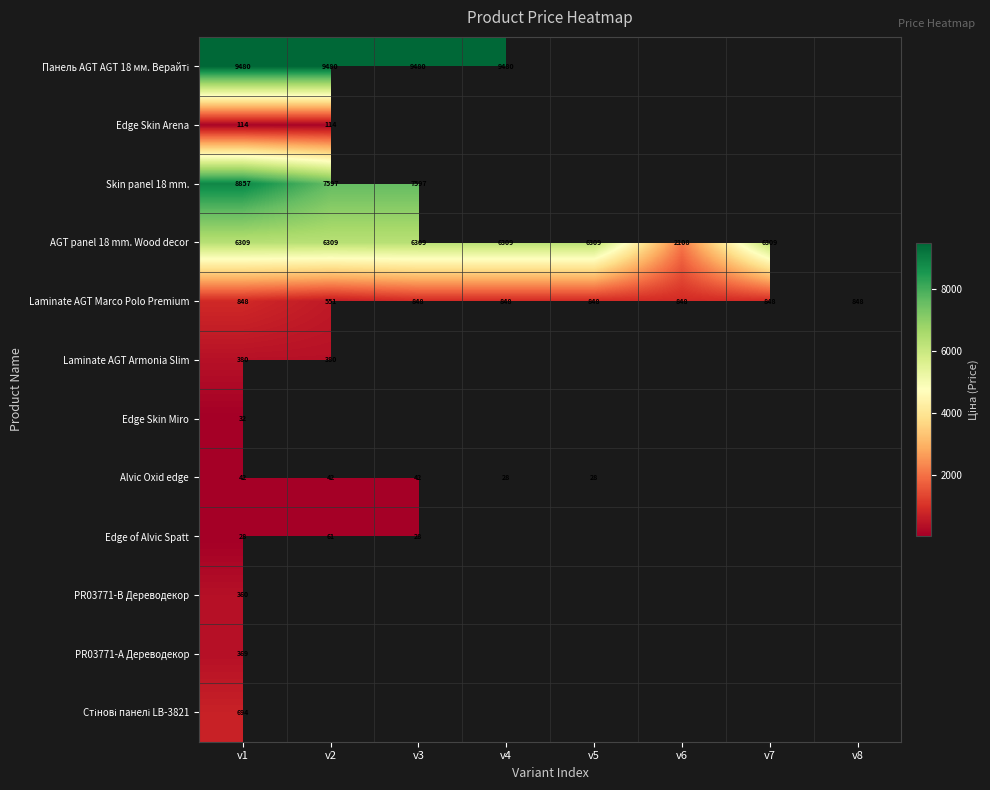

Is the value of AGT panel 18 mm. Wood decor at v3 greater than the value of Laminate AGT Marco Polo Premium at v4?

Yes